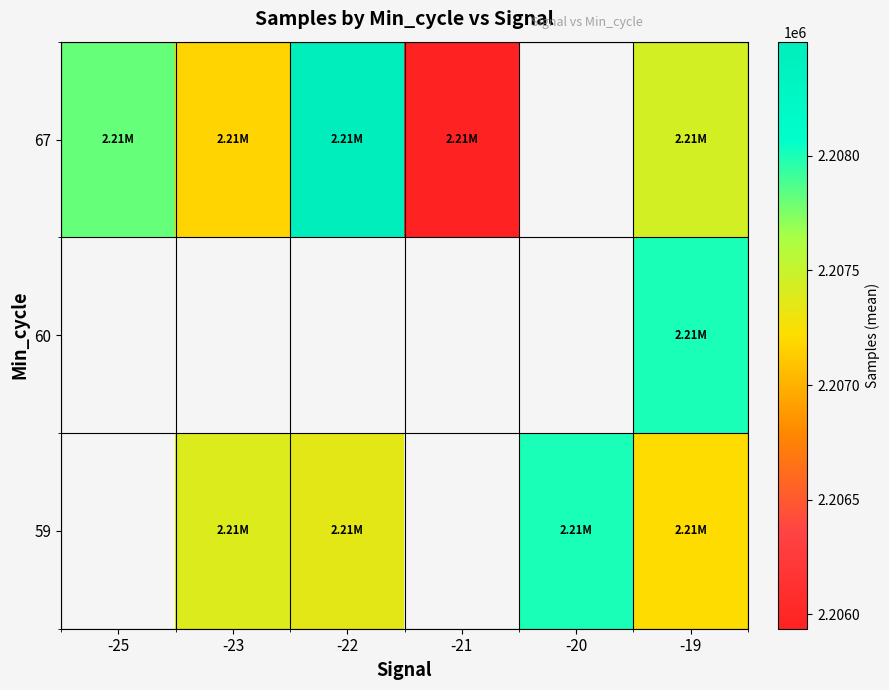

Count the 67 values in the range 2207171 to 2208498.

4